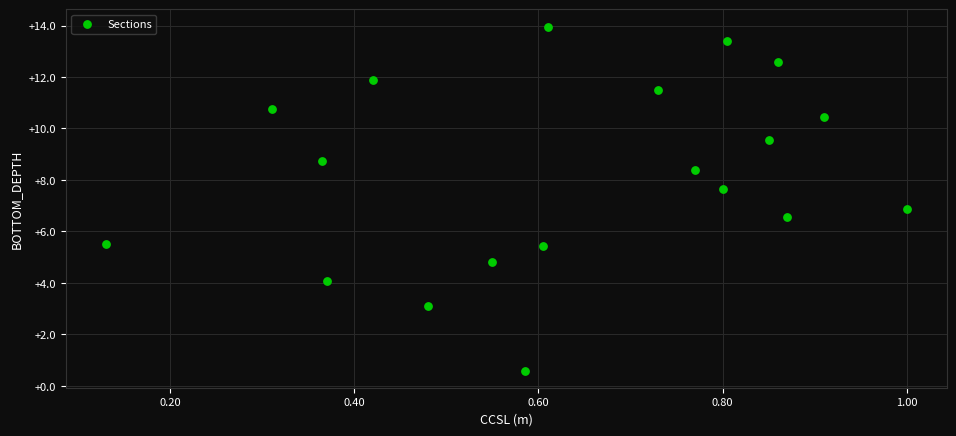

What is the range of X values (max minus min)?

0.9